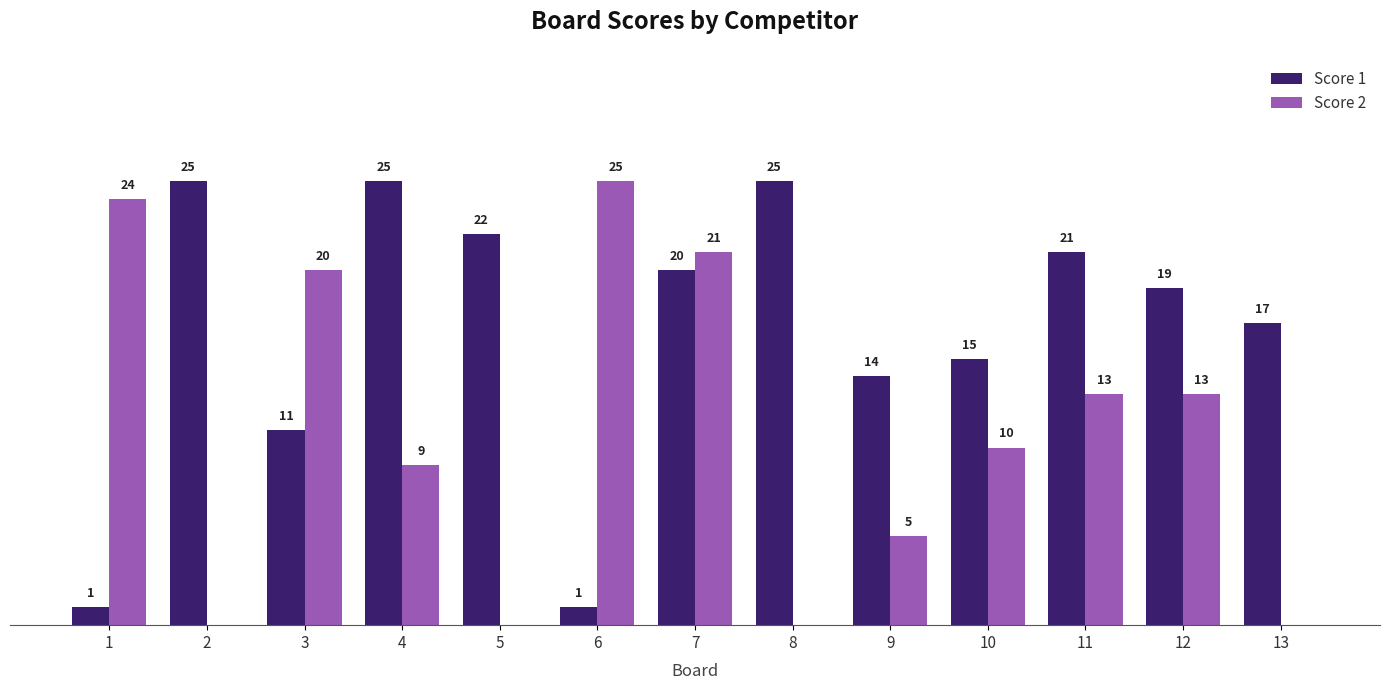

Is the value of Score 2 at 8 greater than the value of Score 1 at 3?

No